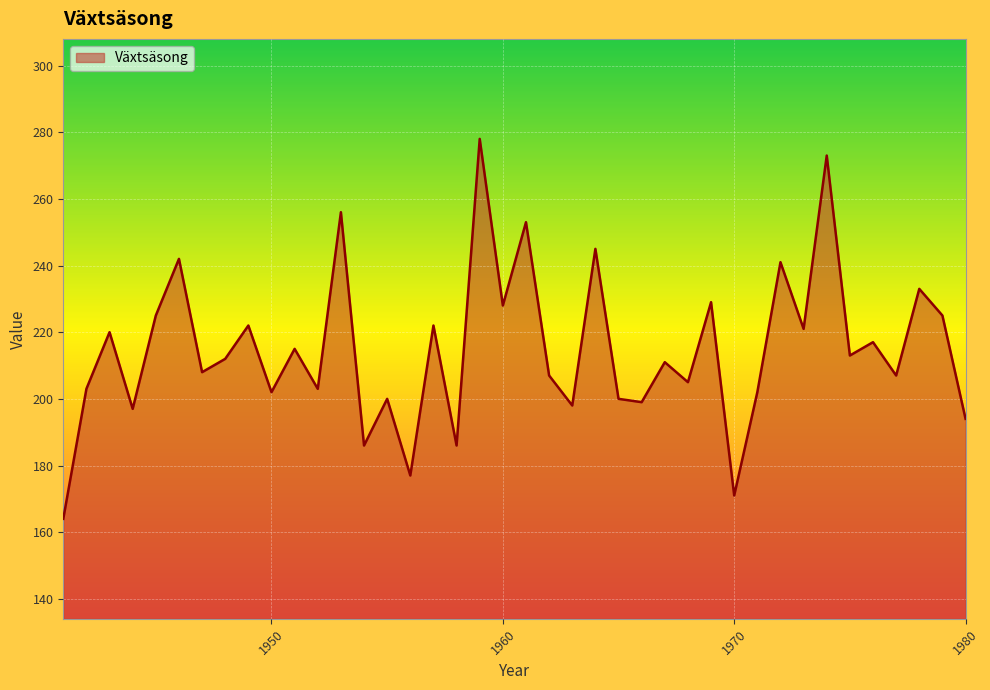

Does the chart have visible grid lines?

Yes